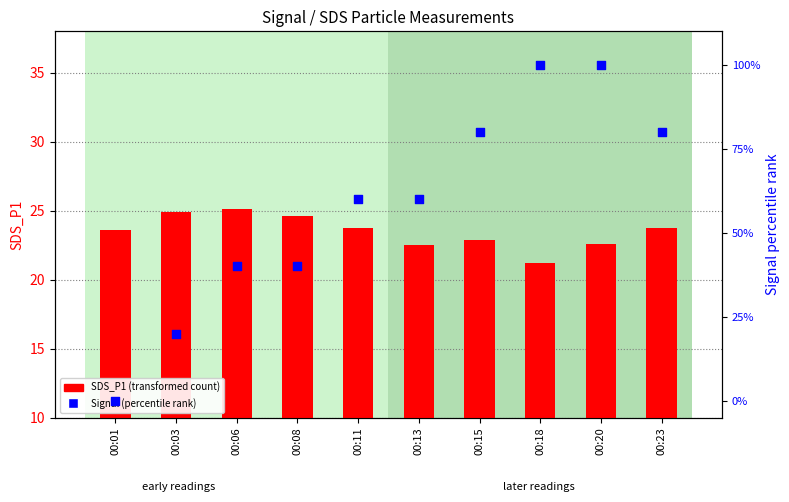

Is the value of SDS_P1 (transformed count) at 00:20 greater than the value of Signal (percentile rank) at 00:06?

No